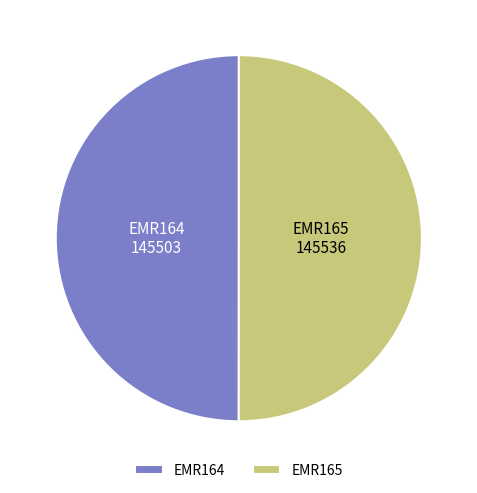

Combined, do EMR165 and EMR164 account for over 50%?

Yes